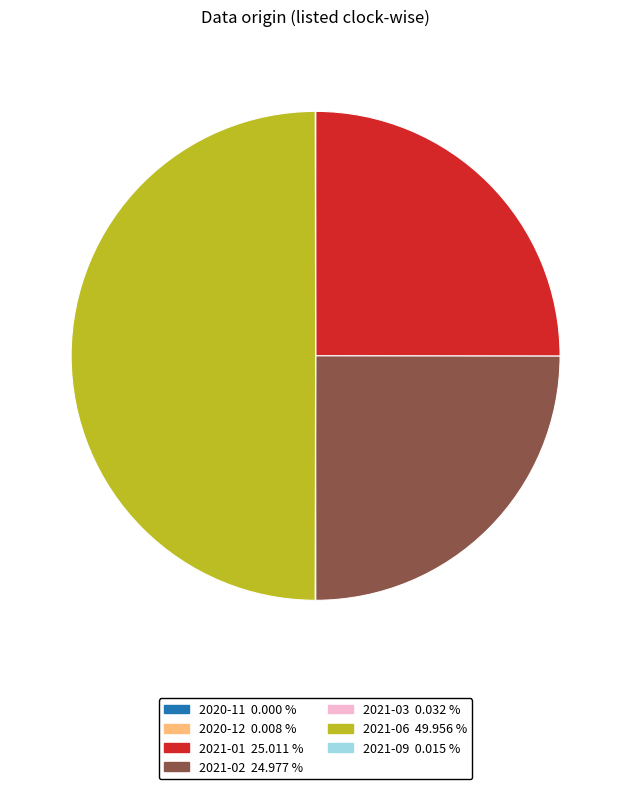

Which slice is the largest?

2021-06